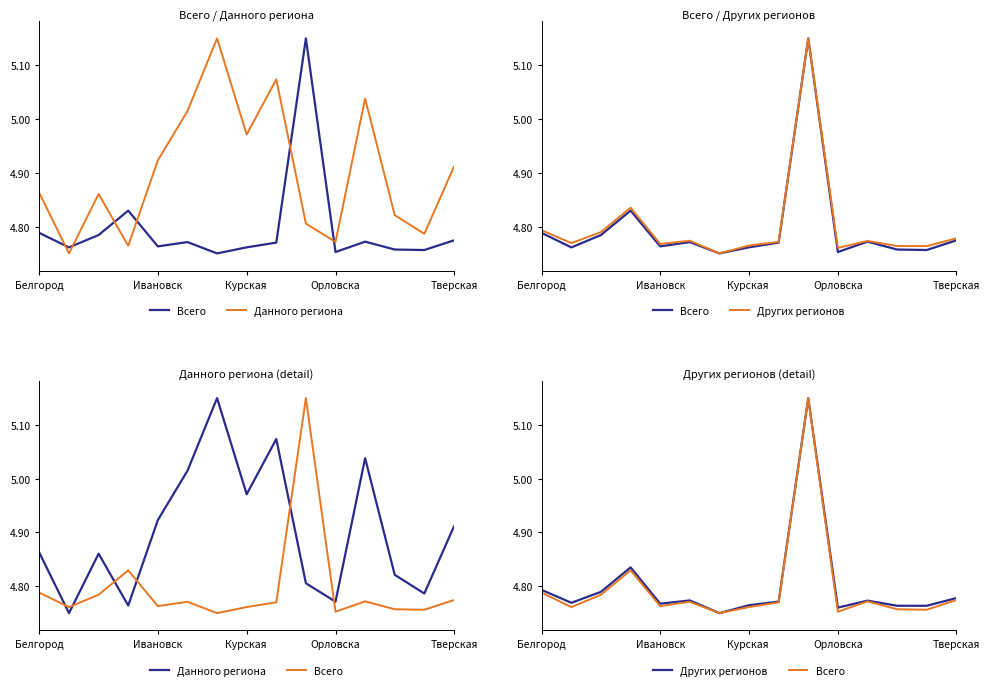

True or false: Данного региона and Всего intersect in this chart.

True